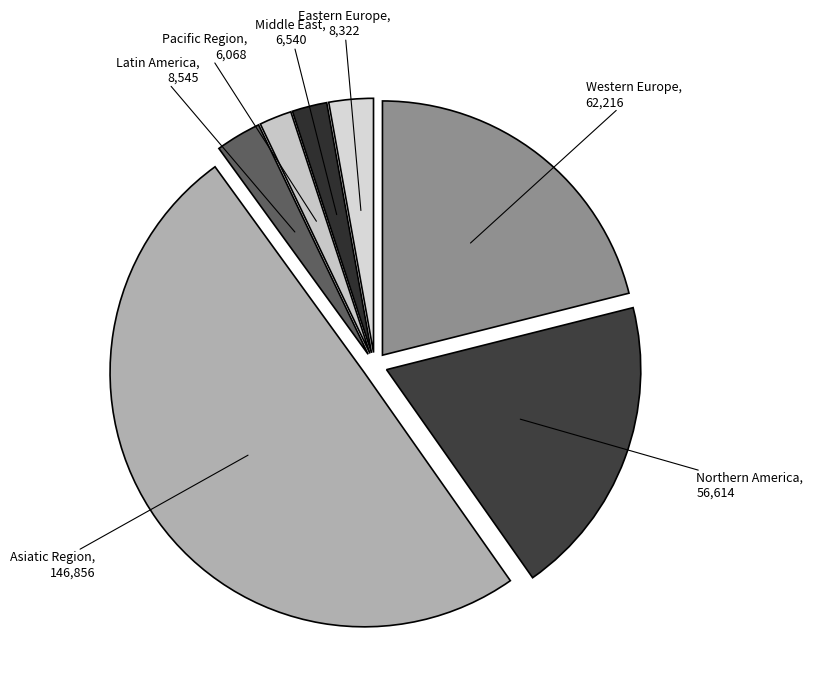

How many slices are in this pie chart?

7